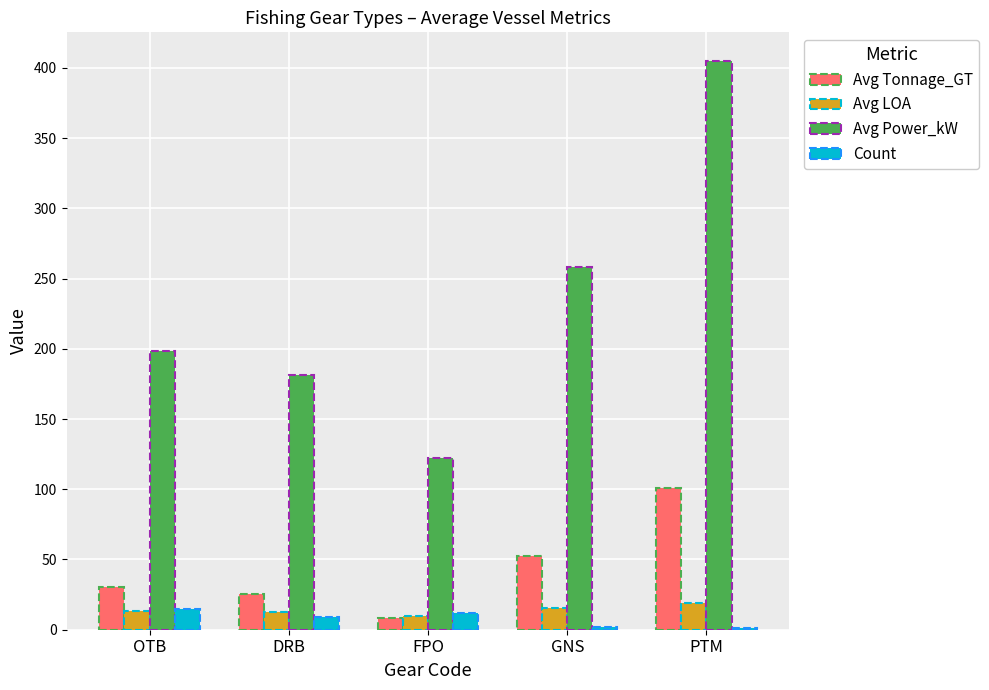

What is the spread (max minus min) of values at OTB?

185.7